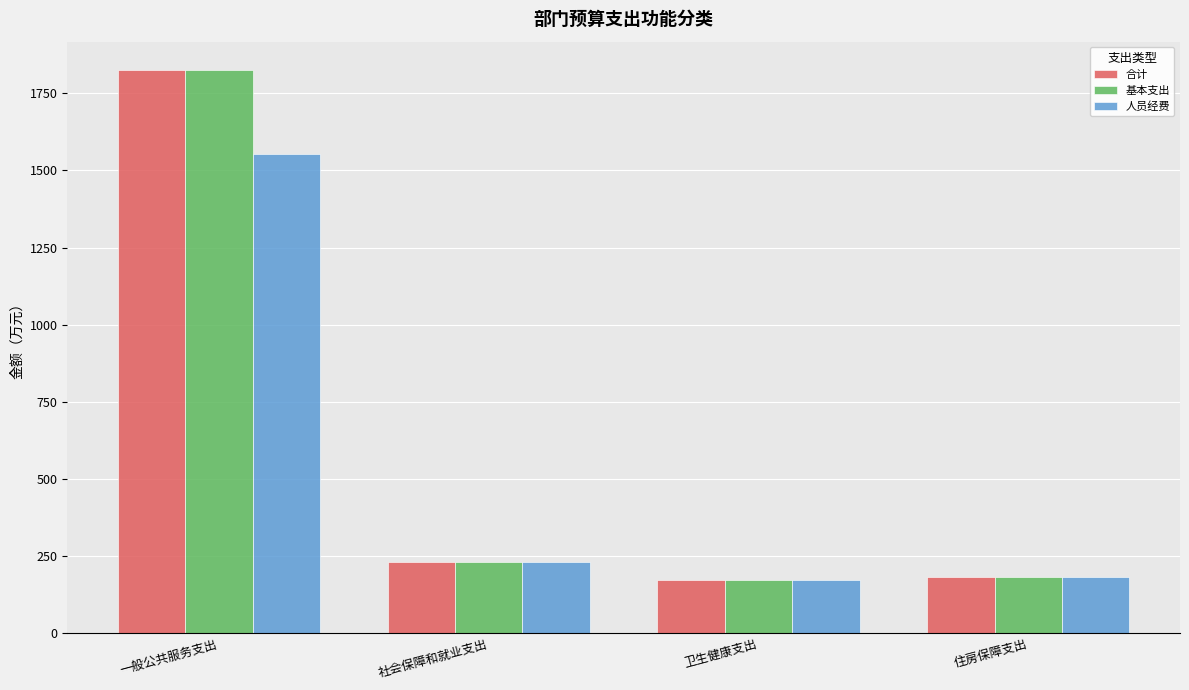

What is the highest value of the 合计 series?

1825.6